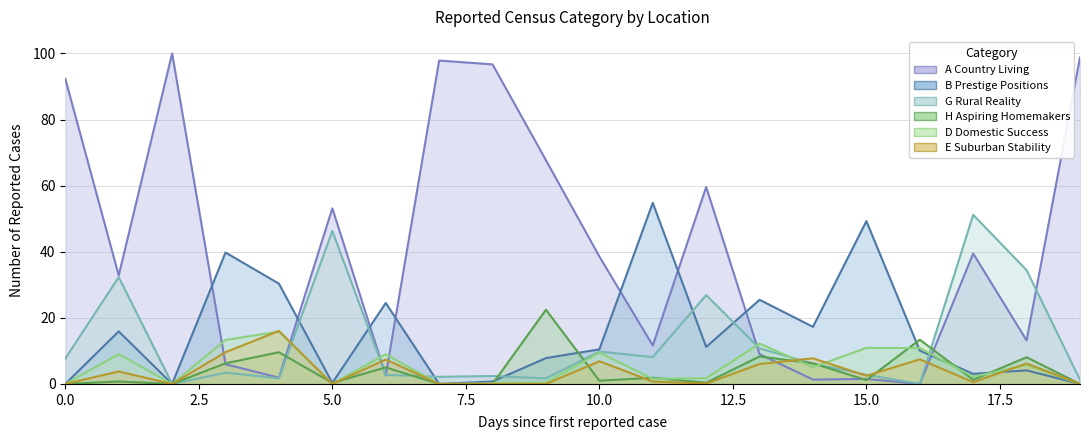

Is it true that H Aspiring Homemakers equals 0.0 at Chalbury?

True